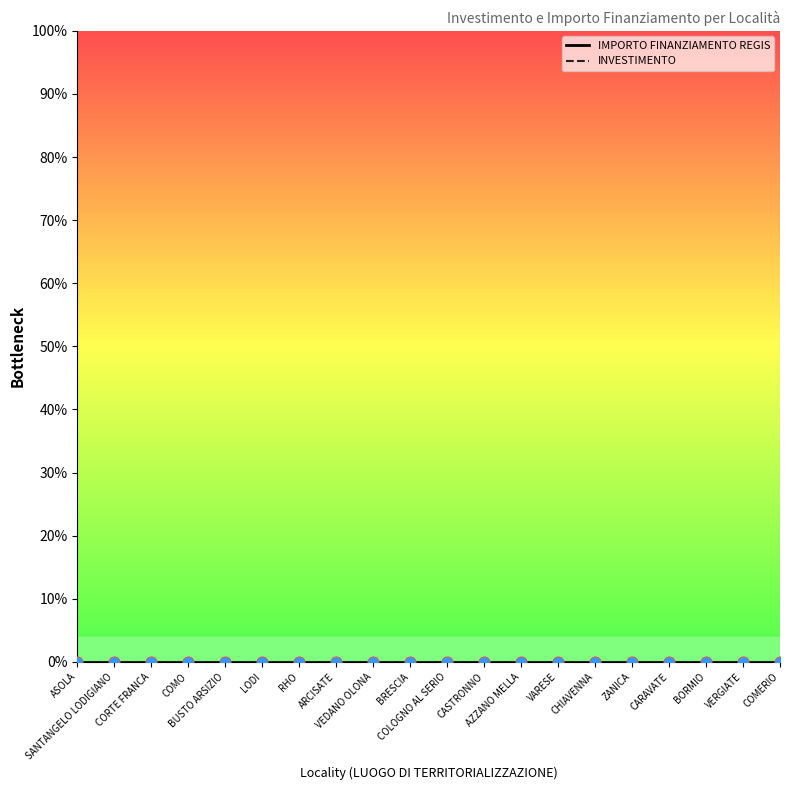

Is the value of INVESTIMENTO at CARAVATE greater than the value of IMPORTO FINANZIAMENTO REGIS at AZZANO MELLA?

No